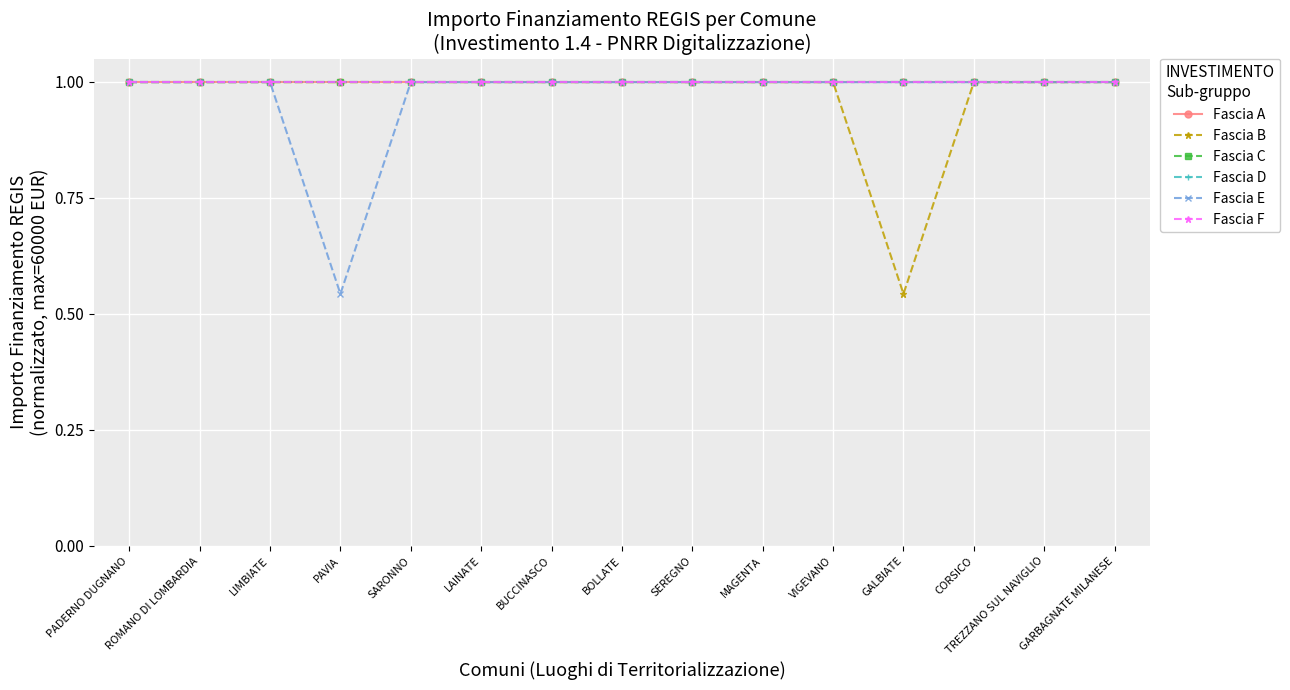

Which label corresponds to the largest value in the chart?

PADERNO DUGNANO